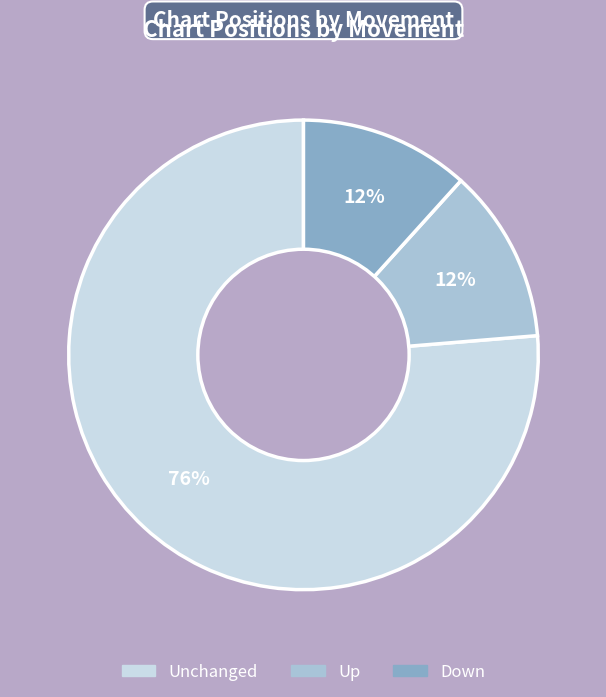

Does any single category account for the majority?

Yes